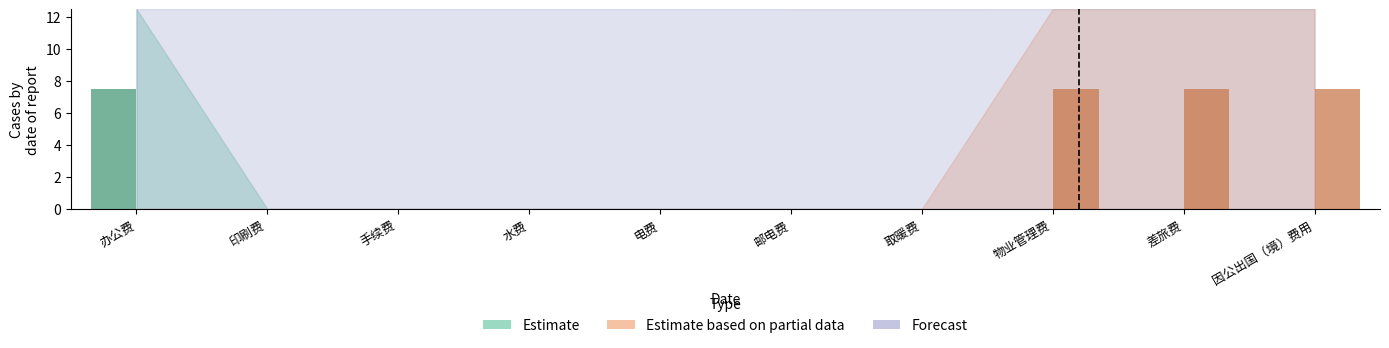

Rank the series at 物业管理费 from highest to lowest value.

Estimate based on partial data, Estimate